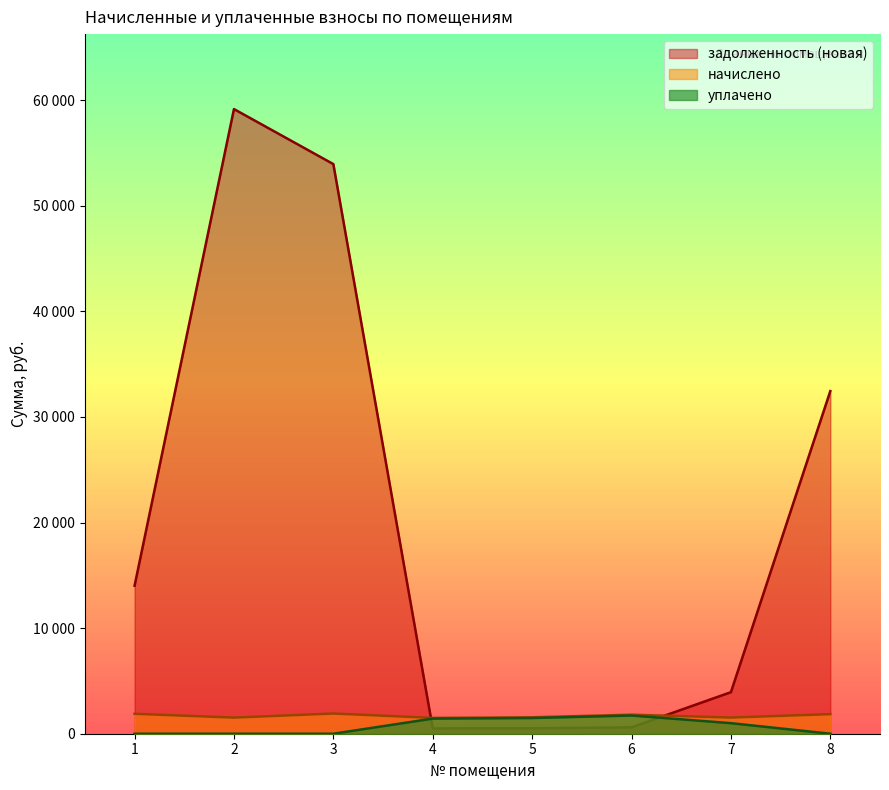

What is the sum of the начислено values at 1 and 4?

3385.6